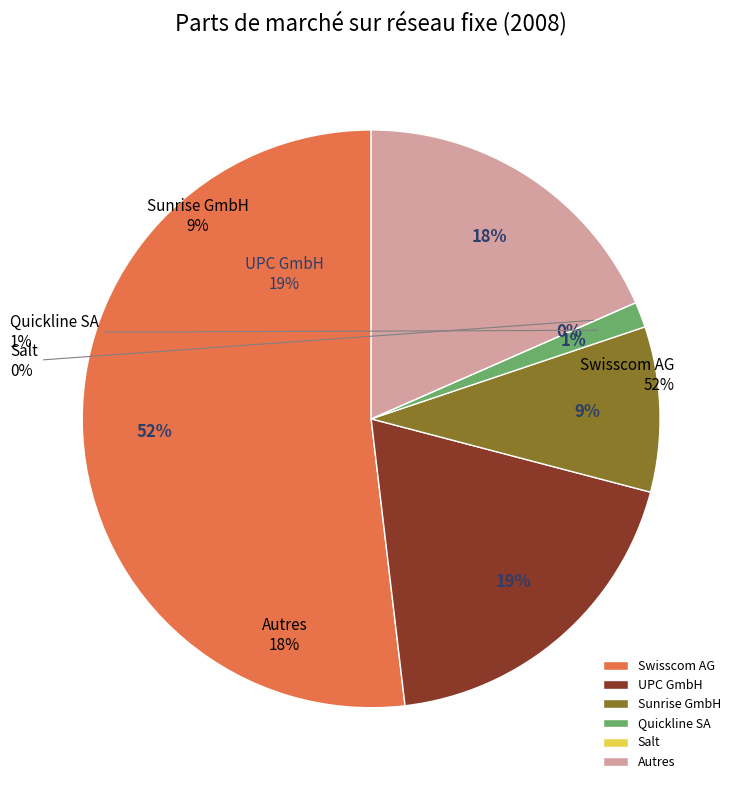

What percentage do Salt and Swisscom AG together represent?

51.9%